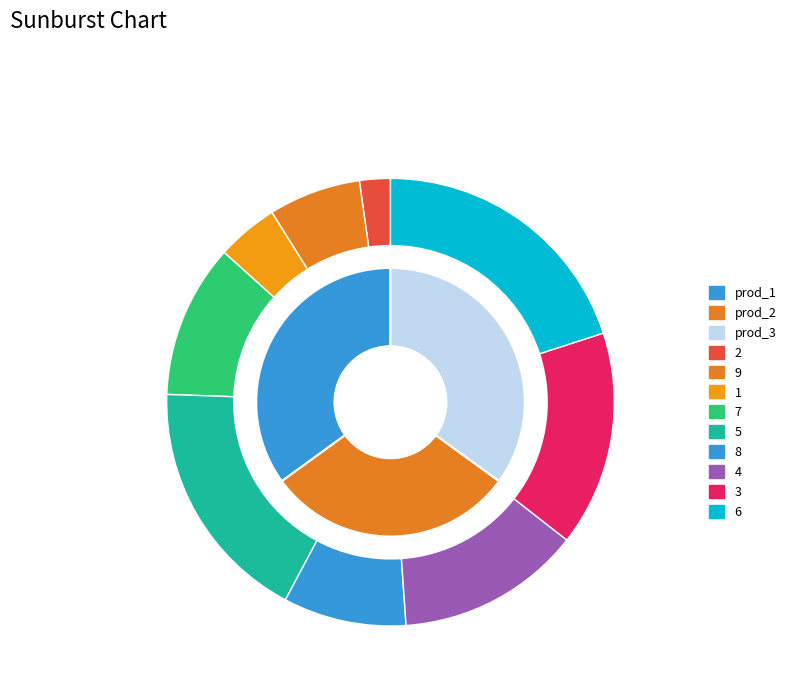

Does 5 account for over 50% of the chart?

No